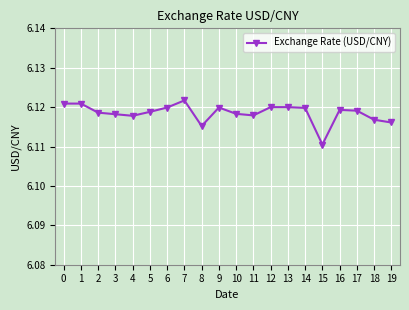

What is the sum of all values?

122.4